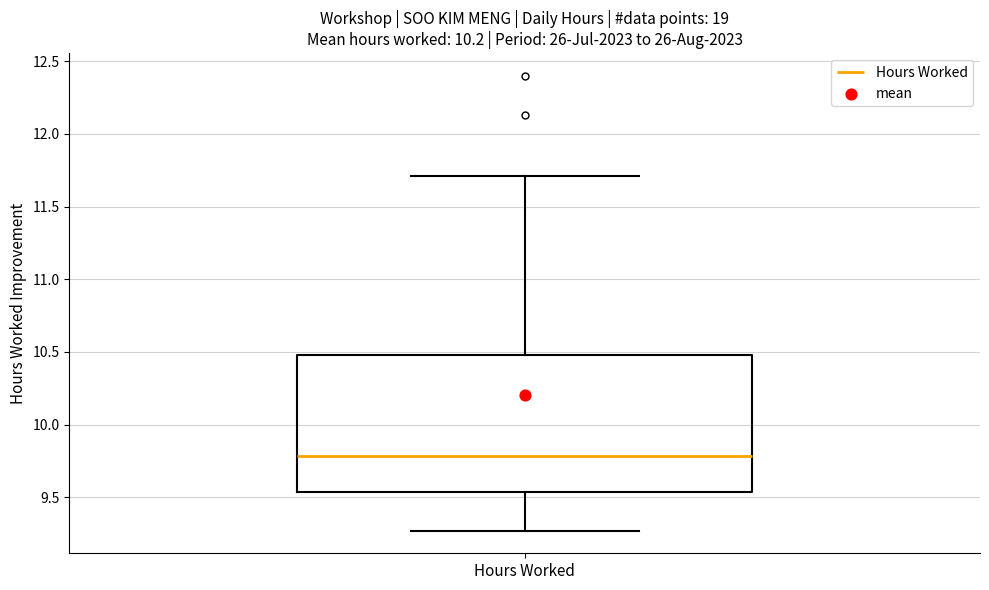

Read this box plot against the y-axis: the position of the median line, the range covered by the box, and the ends of both whiskers. The values are not printed on the chart, so give them approximately, as read against the axis.

median 9.80, box 9.55 to 10.50, whiskers 9.25 to 11.70